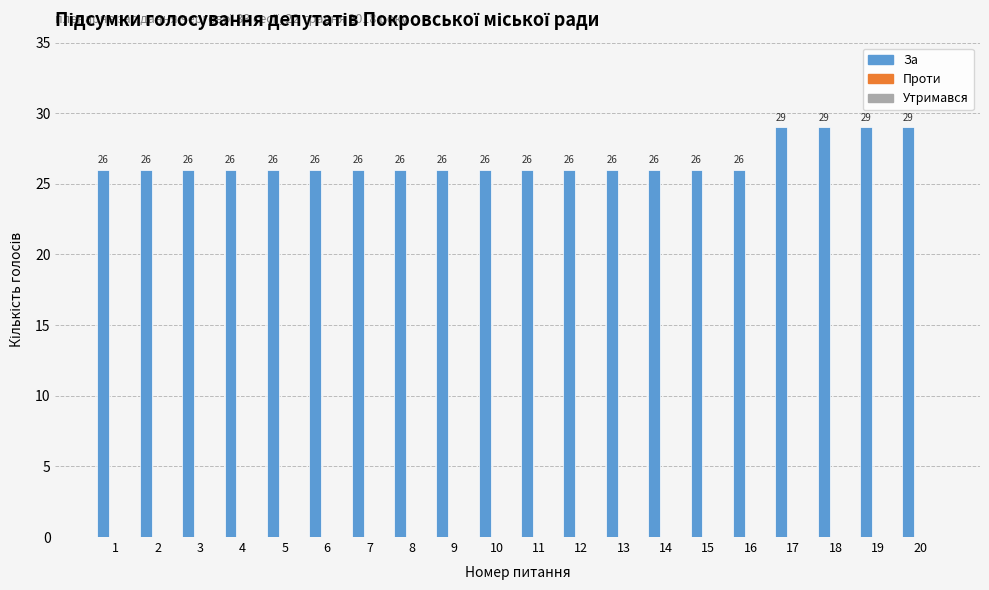

What is the smallest value displayed?

26